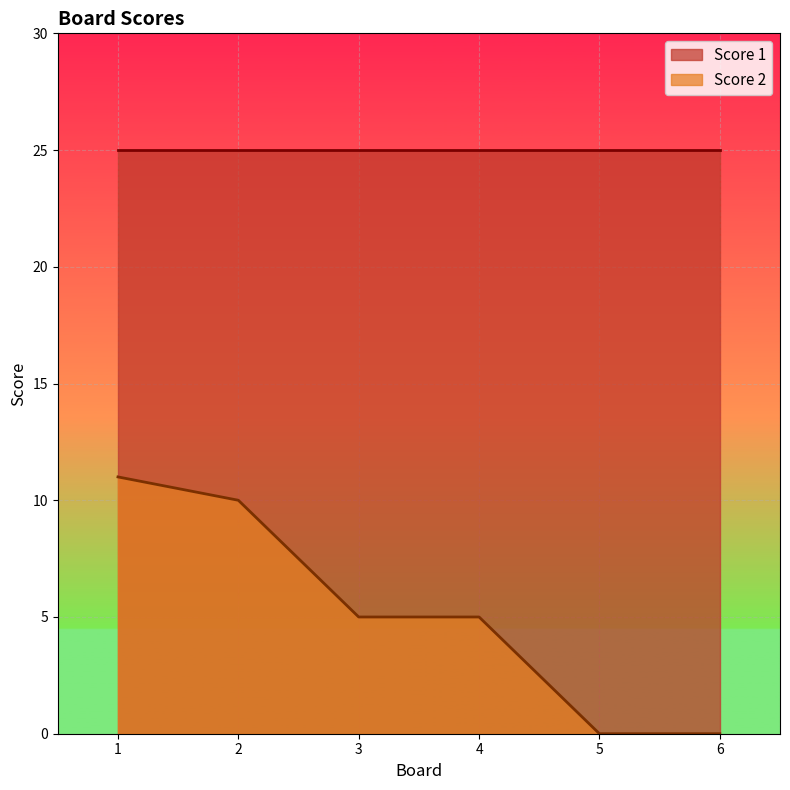

How many values are below 5?

2